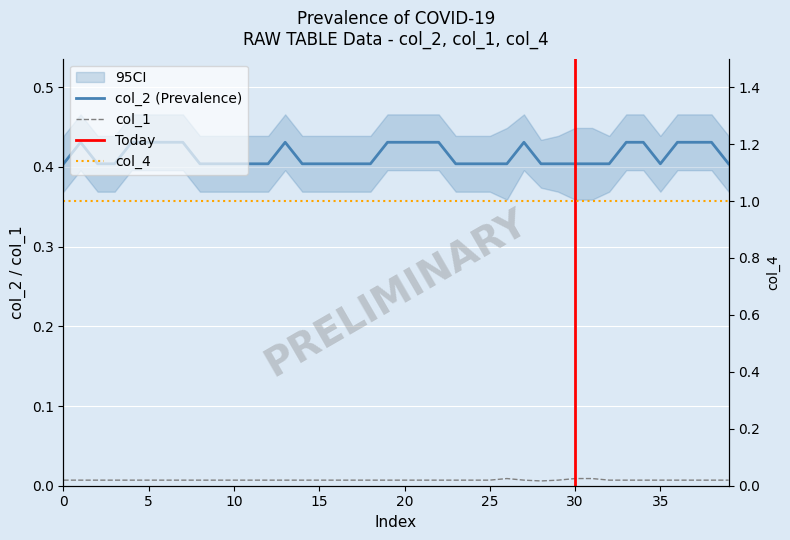

What is the average value of the col_2 series?

0.4